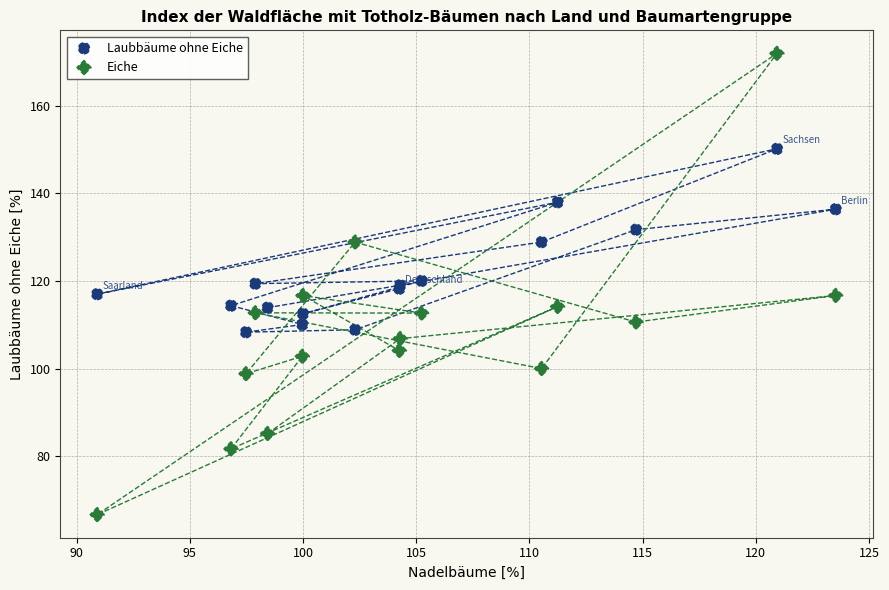

Which series reaches the maximum Y coordinate?

Eiche